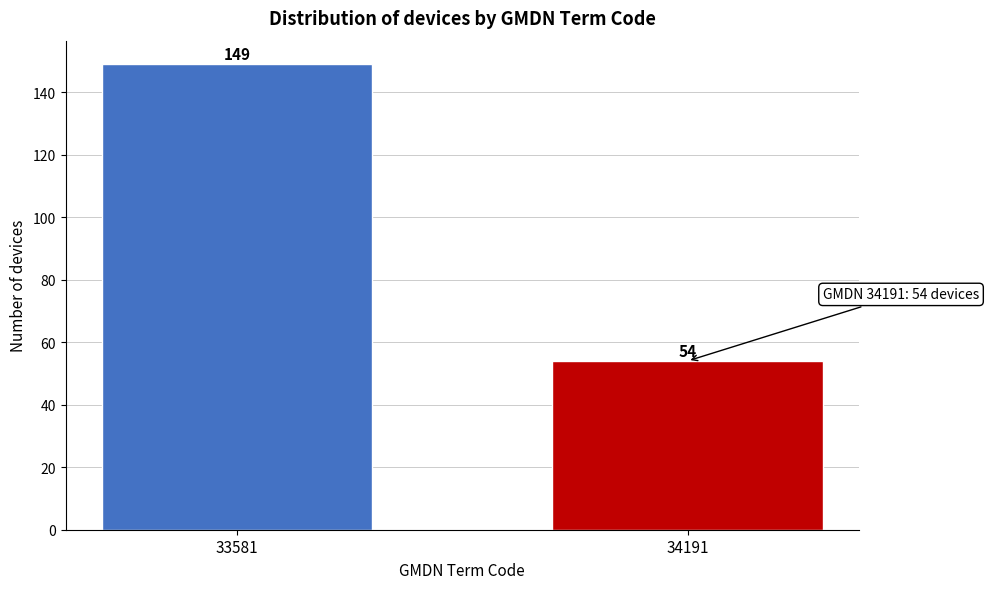

Reading right to left, what are all the values shown in this chart?

34191=54	33581=149